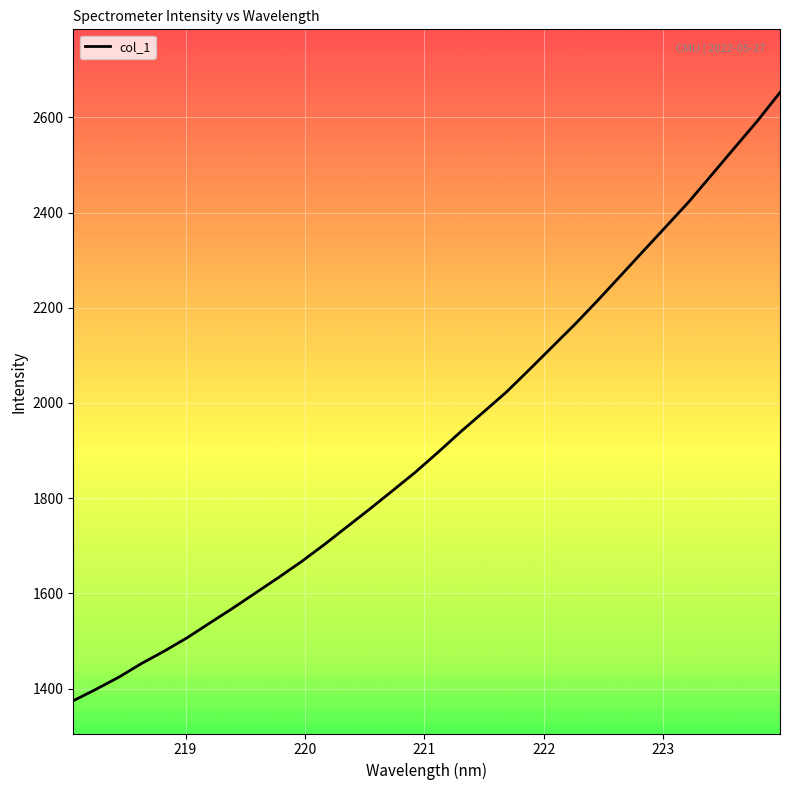

What is the greatest value displayed?

2652.1